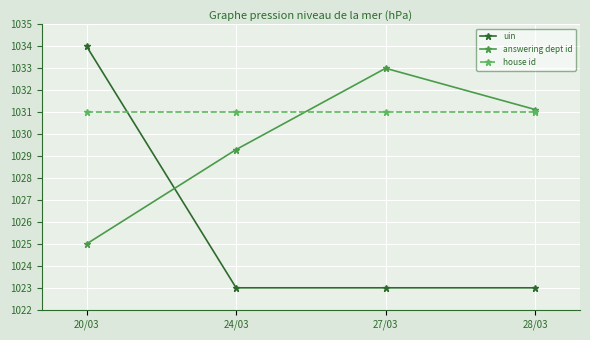

Which series has the widest spread of values?

uin